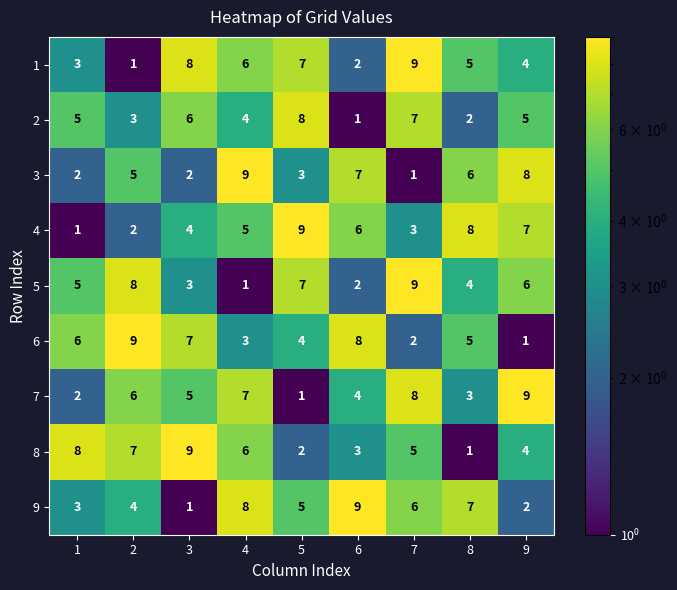

Rank the categories by 8 value from lowest to highest.

8, 5, 6, 9, 7, 4, 2, 1, 3